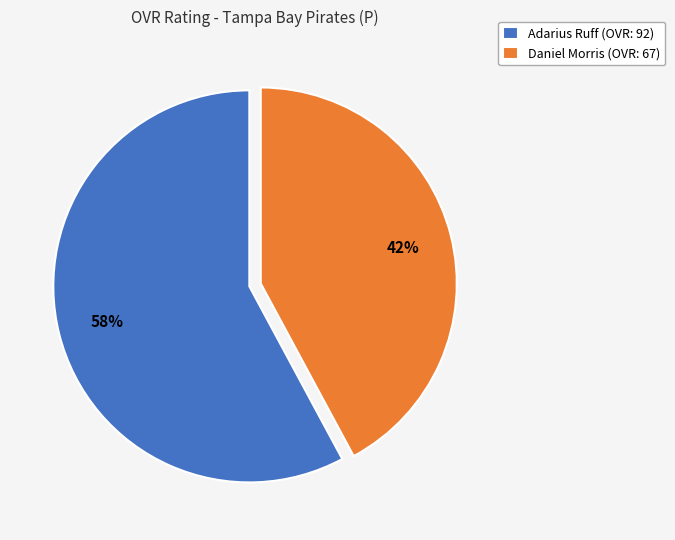

What is the ratio of the value at Daniel Morris (OVR: 67) to the value at Adarius Ruff (OVR: 92)?

0.7